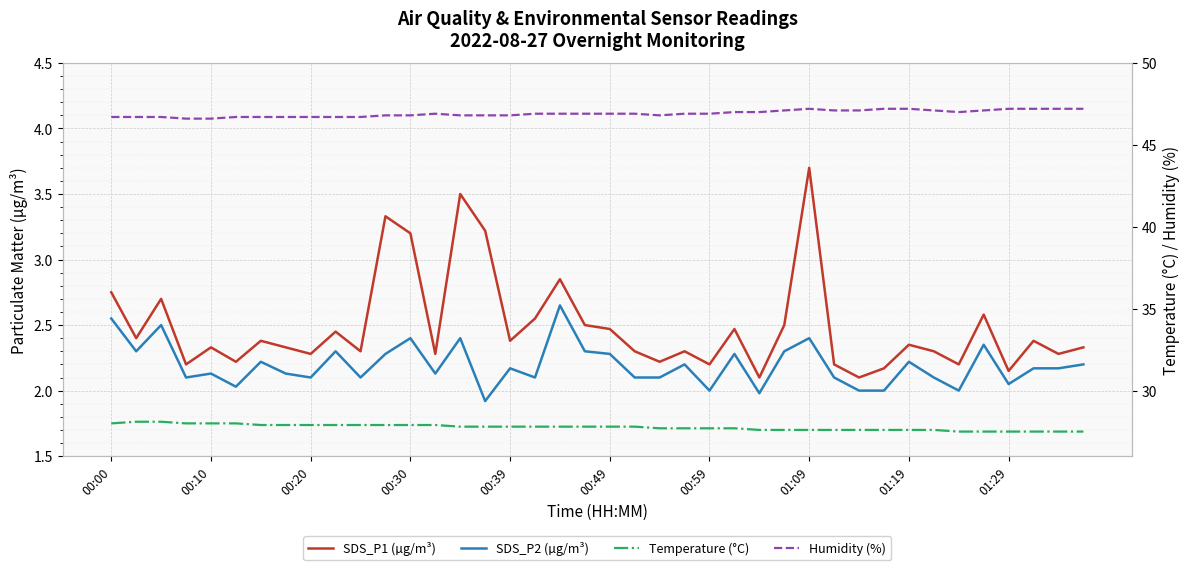

What is the difference between the highest and lowest values at 37?

45.0